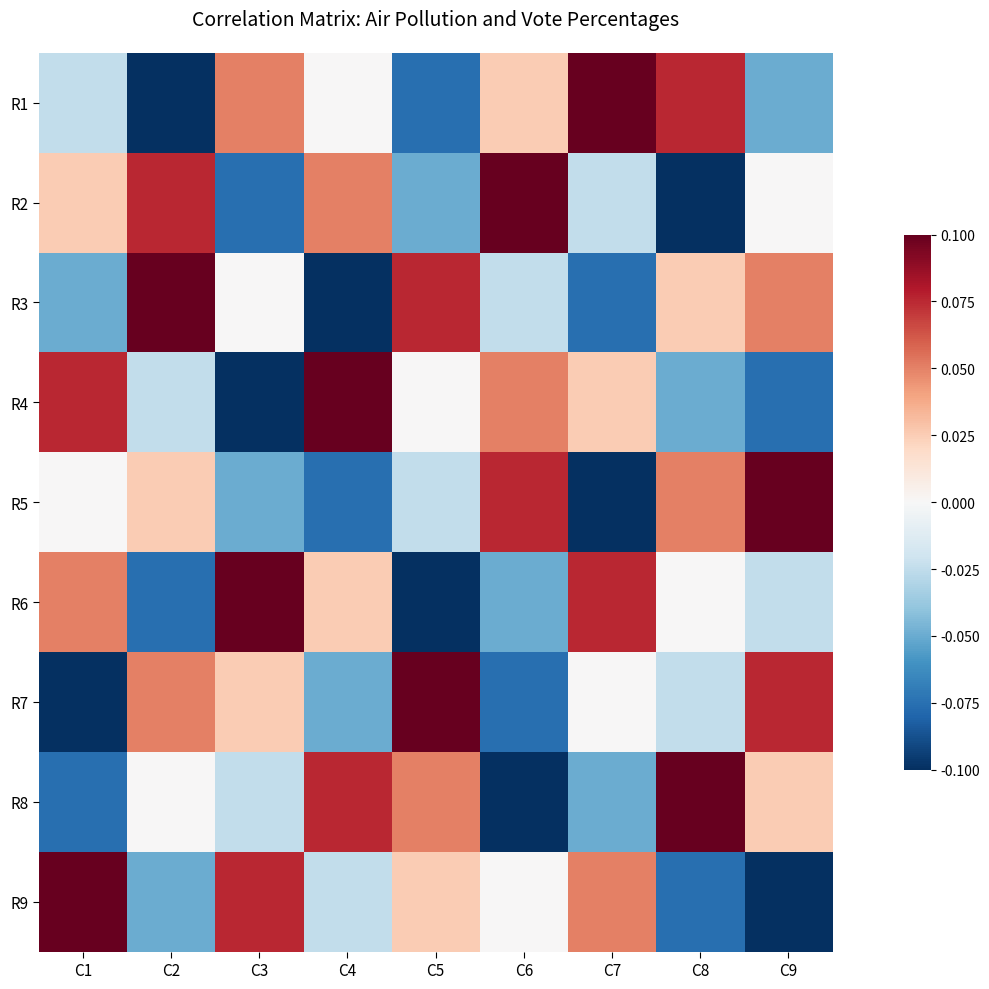

Between C5 and C9, which is larger?

C9